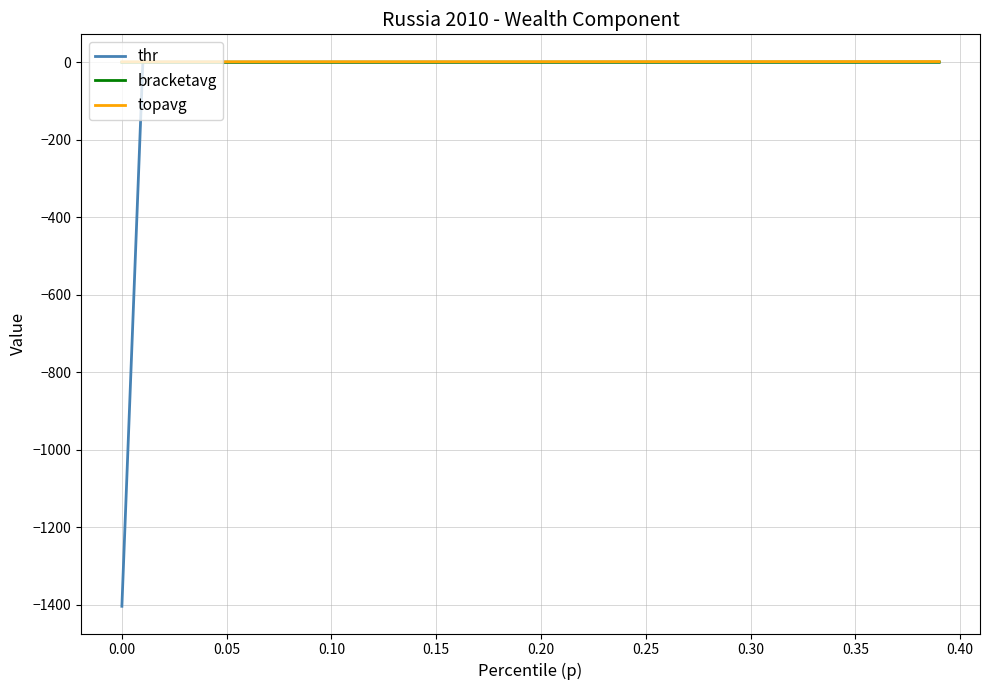

Which series has the largest range (max minus min)?

thr